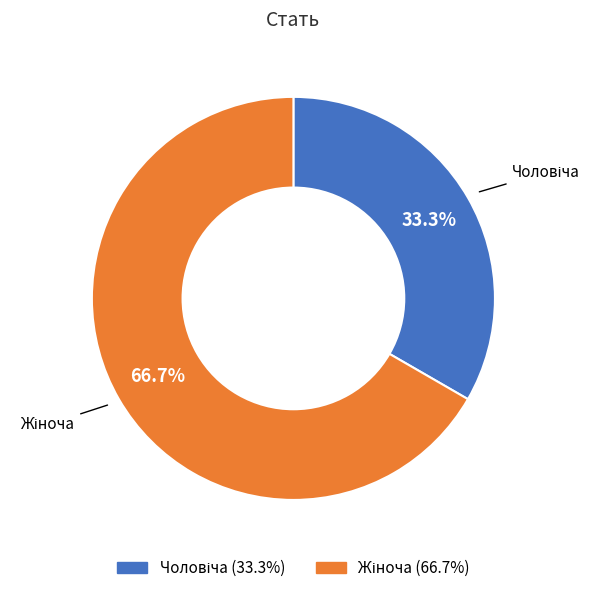

Is there any slice that represents more than half of the pie?

Yes